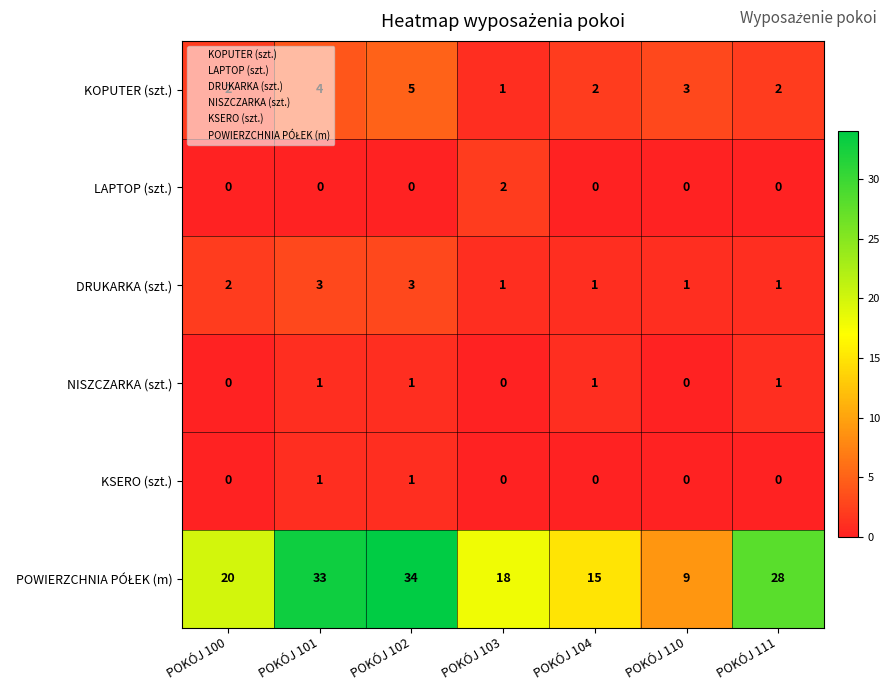

What is the spread (max minus min) of values at POKÓJ 100?

20